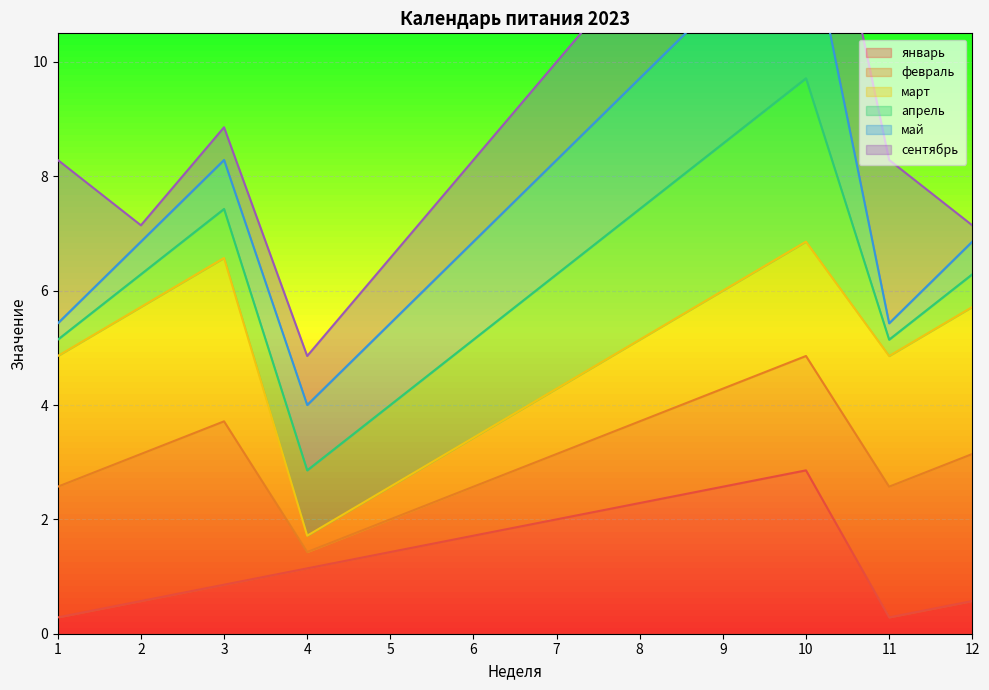

Which label corresponds to the largest value in the chart?

10